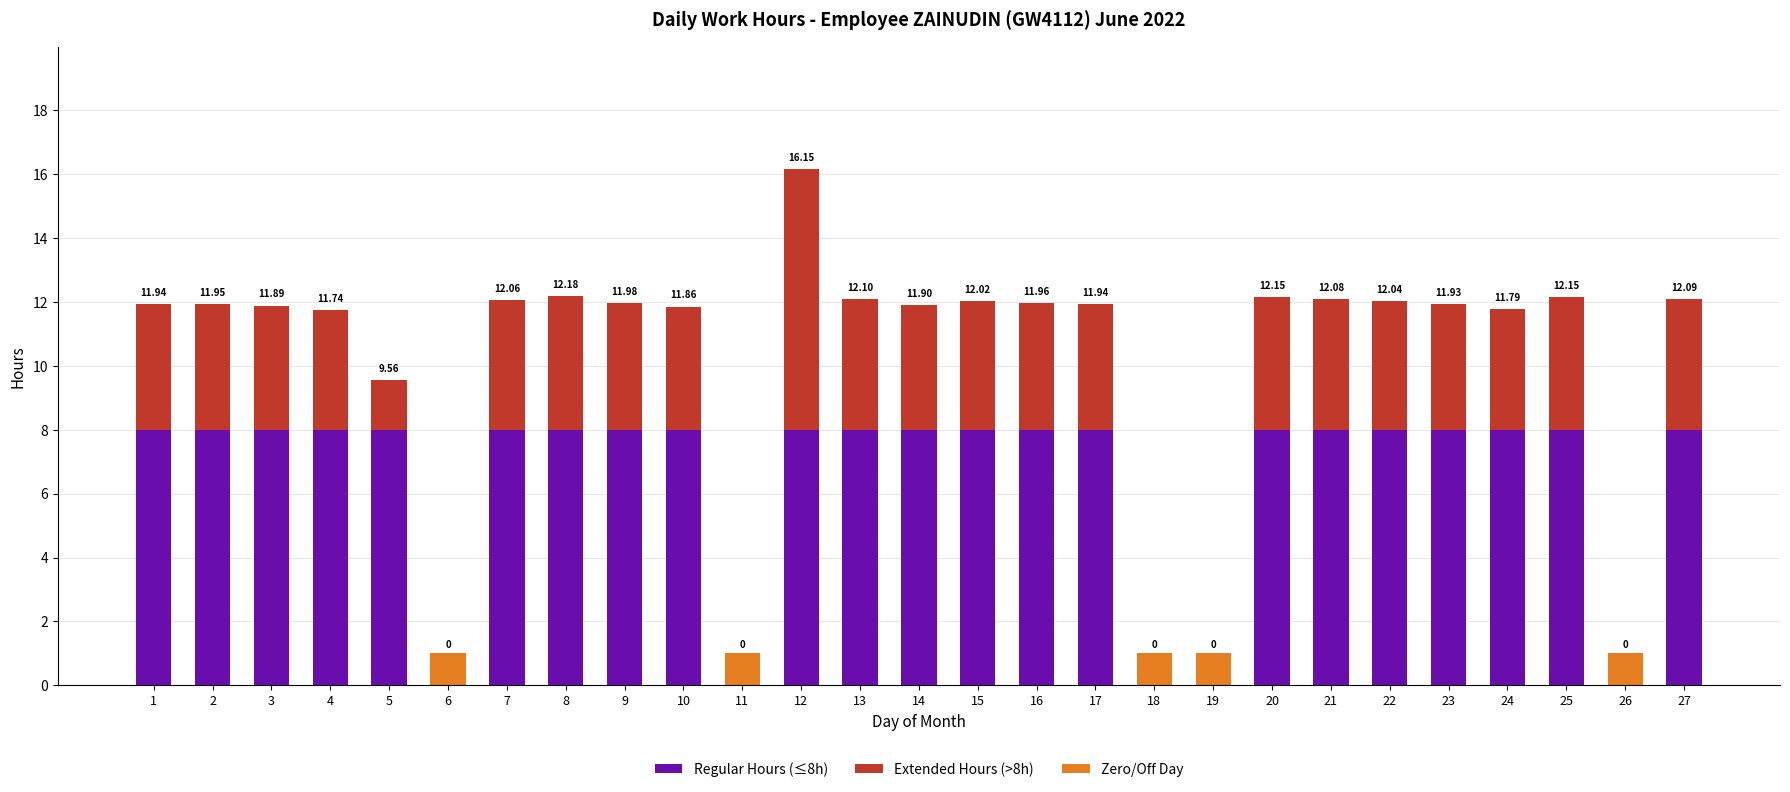

Is the value of Regular Hours (≤8h) at 8 greater than the value of Extended Hours (>8h) at 5?

Yes